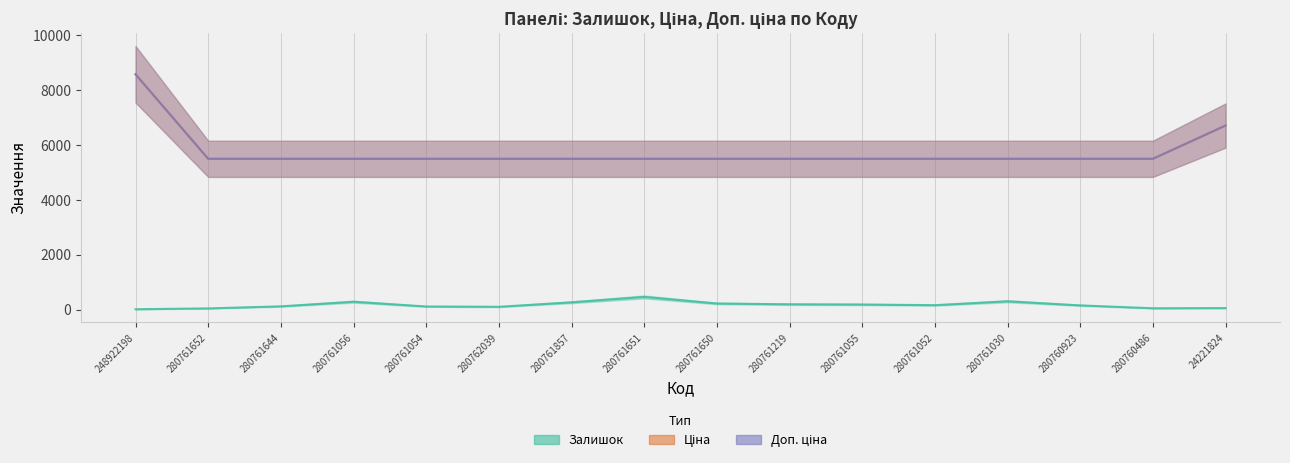

How many lines are shown in the chart?

3